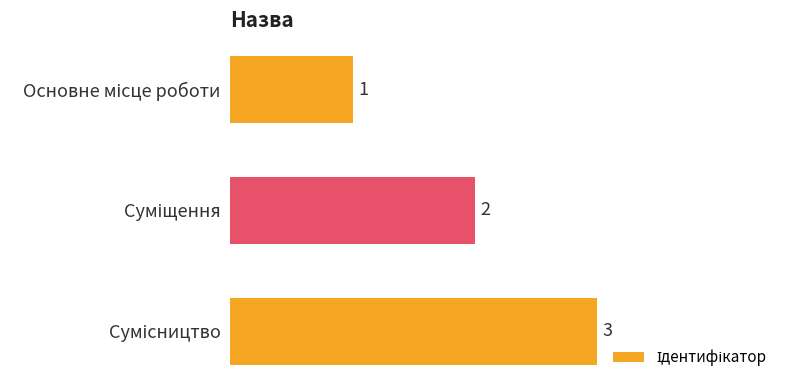

Count the values in the range 1 to 3.

3